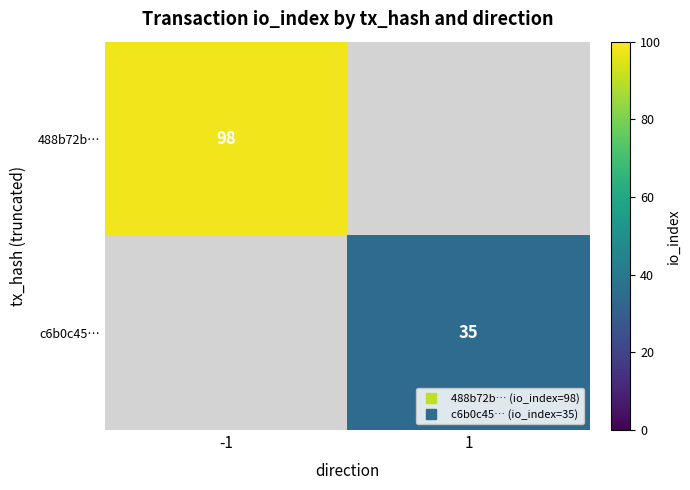

Which series has the widest spread of values?

488b72b…